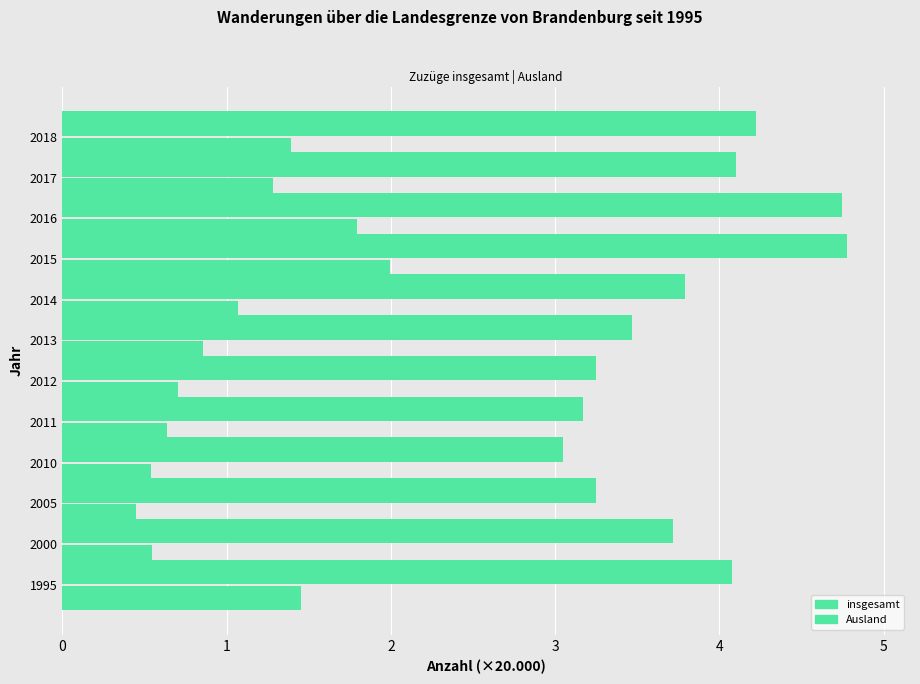

How many categories are shown in the chart?

12